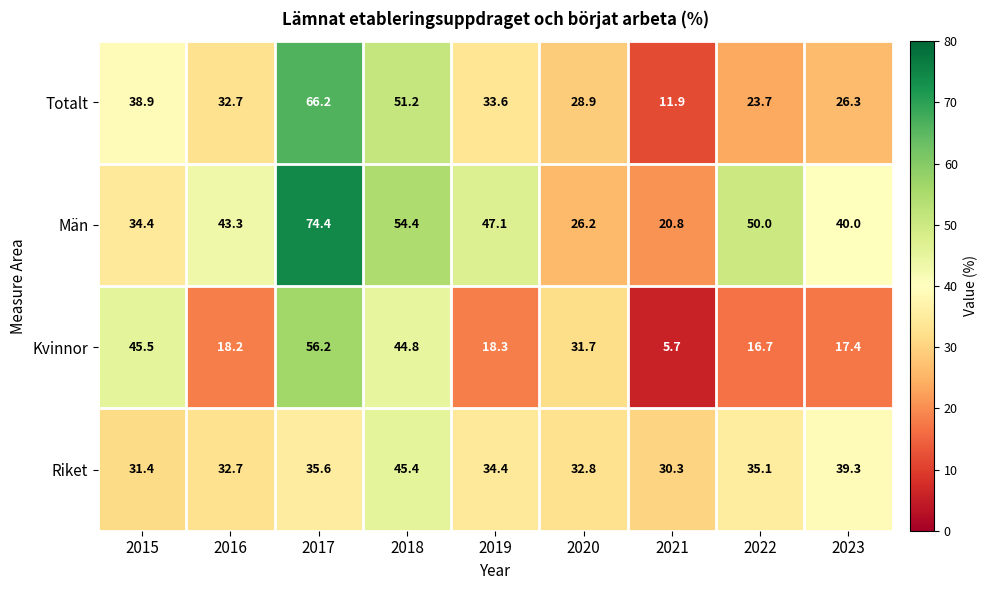

At which label is Kvinnor closest to 30?

2020